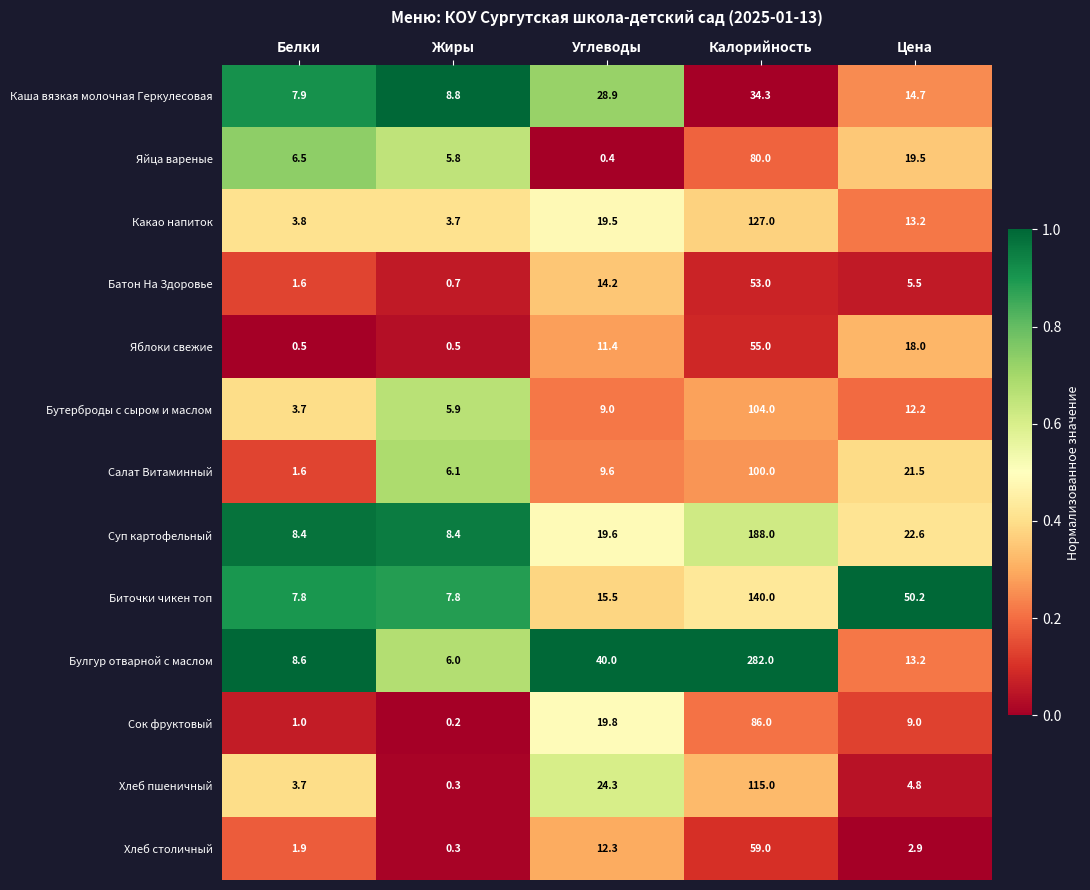

Read the Батон На Здоровье value at Белки.

1.6